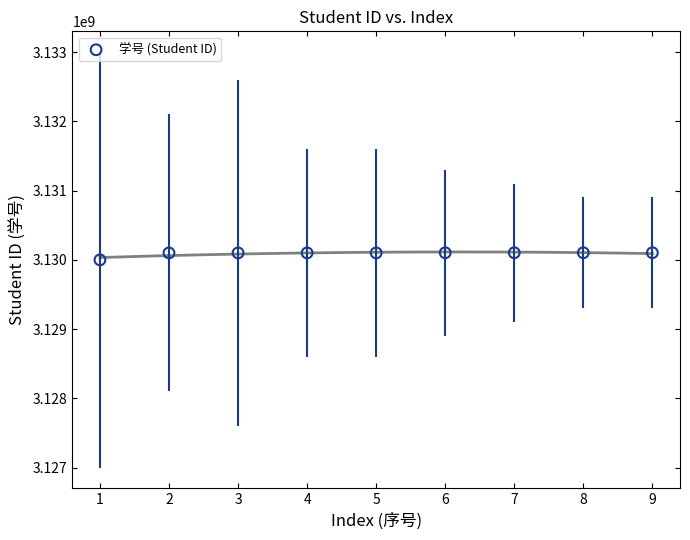

What is the average Y value?

3130091139